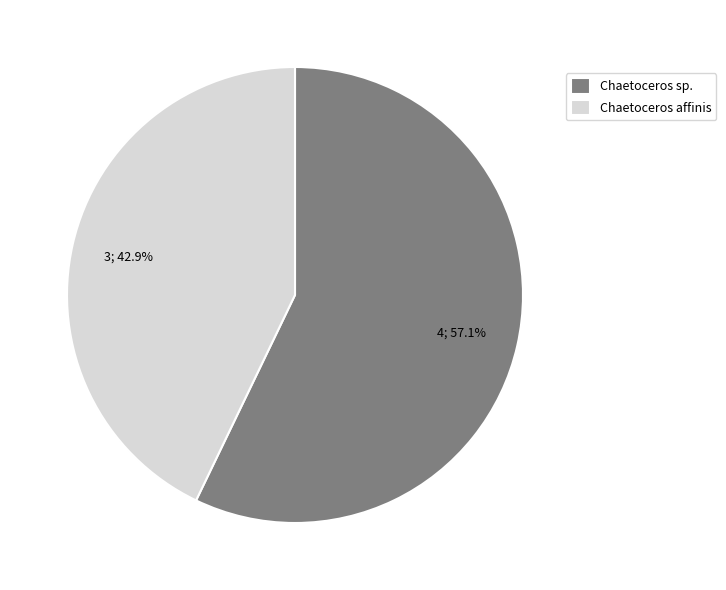

What is the largest slice in the pie chart?

Chaetoceros sp.